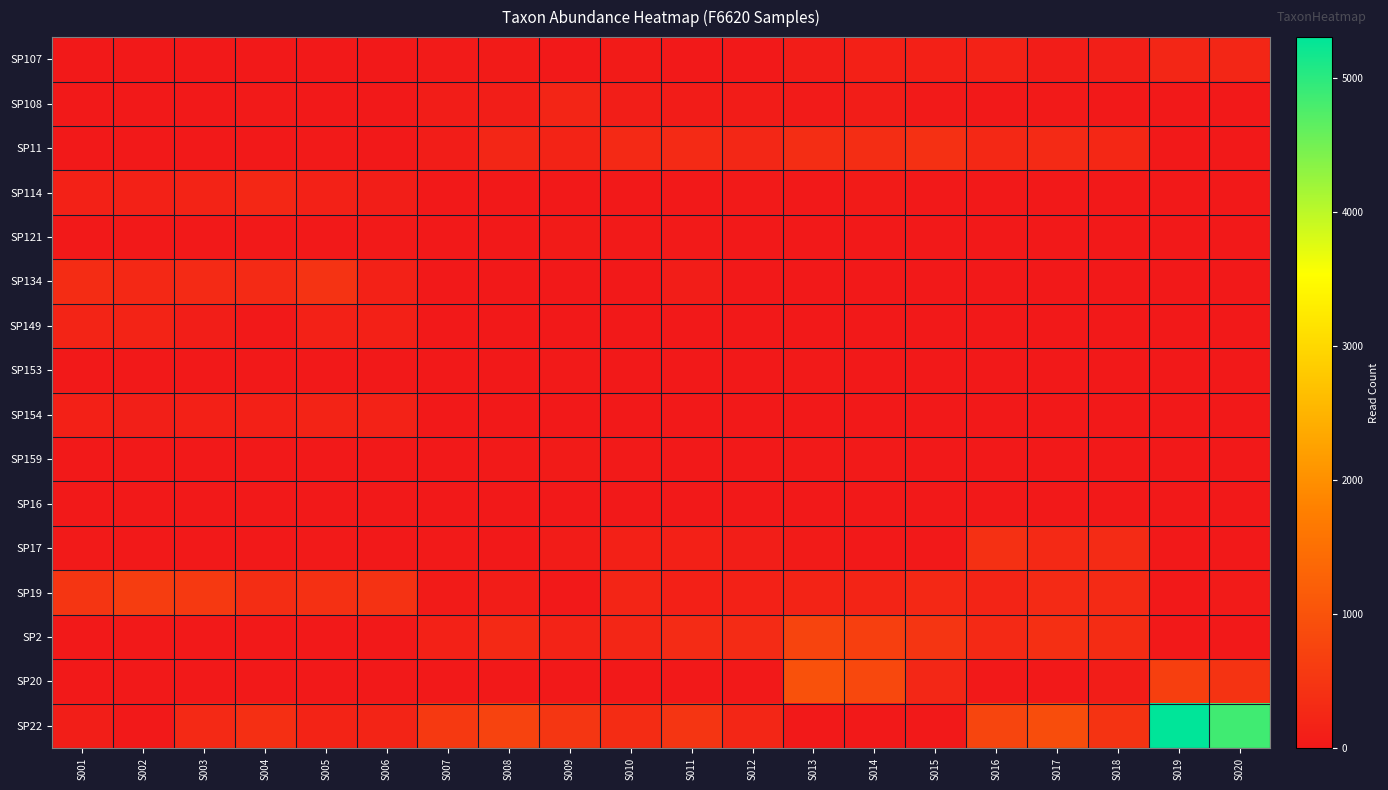

At S011, list the series in order from largest to smallest.

SP22, SP2, SP11, SP17, SP19, SP134, SP108, SP121, SP107, SP114, SP149, SP153, SP154, SP159, SP16, SP20